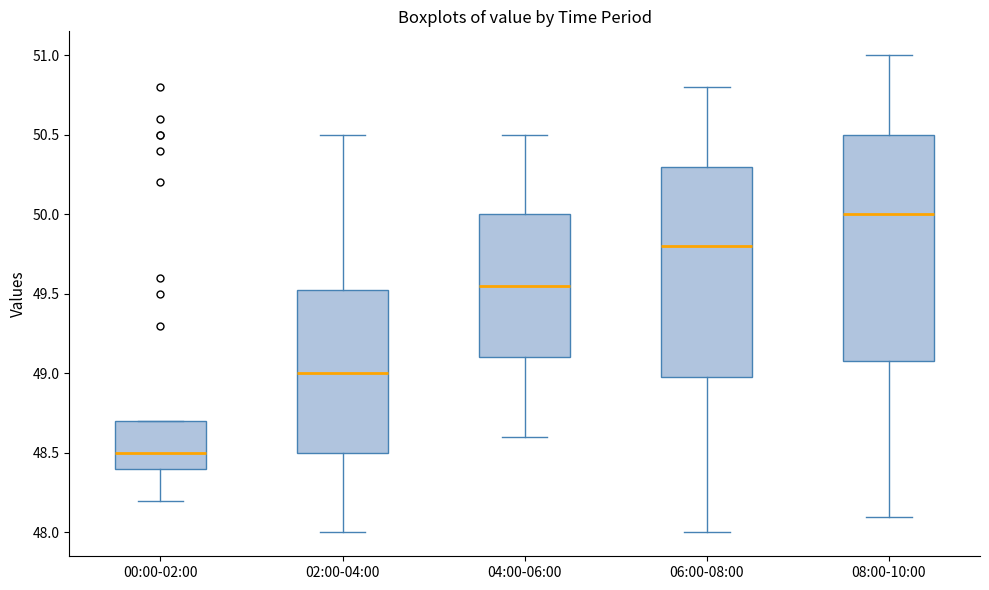

Which box has the highest median line?

08:00-10:00